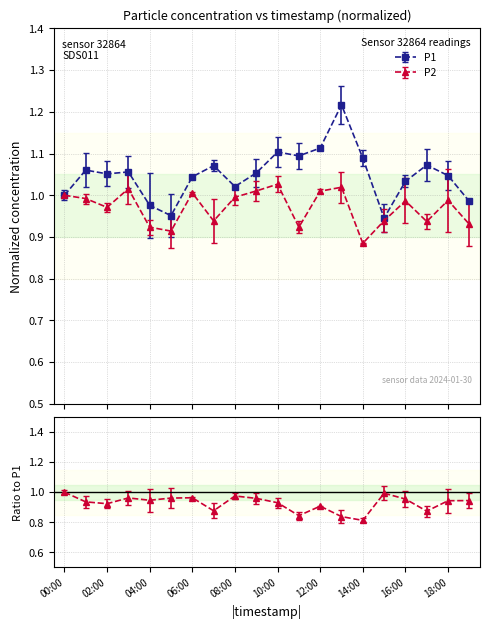

What is the value of the P1 point at the 10th from the left?

1.1